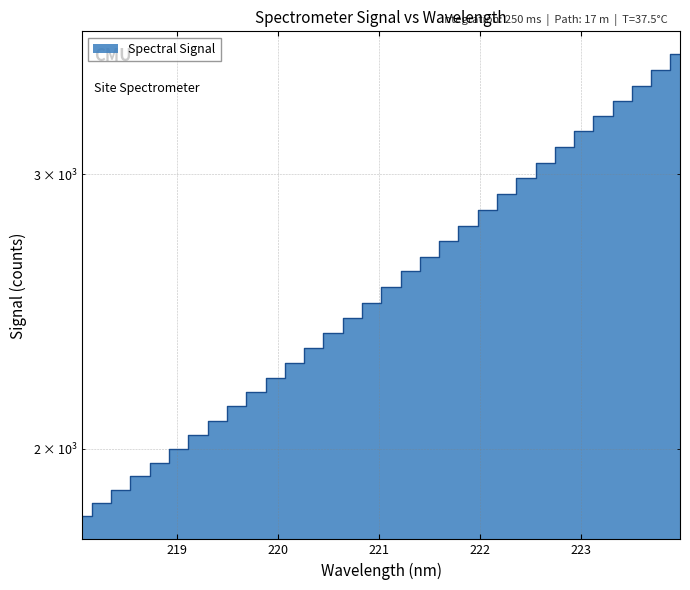

Reading left to right, what are all the values shown in this chart?

1809.5	1845.5	1880.5	1921.0	1958.6	1998.5	2039.8	2082.6	2128.7	2173.5	2220.6	2268.0	2321.7	2373.7	2427.2	2480.6	2540.8	2598.9	2655.5	2716.6	2779.0	2845.5	2911.3	2981.5	3050.9	3122.2	3195.6	3266.8	3343.2	3419.0	3497.4	3580.5